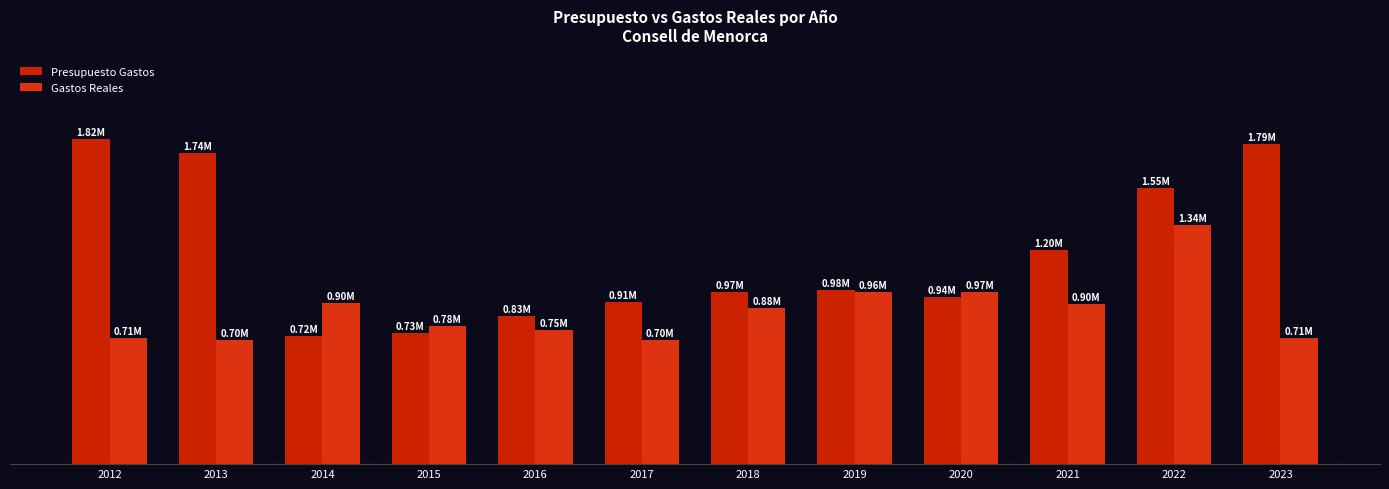

What is the sum of the Presupuesto Gastos values at 2022 and 2014?

2264045.9